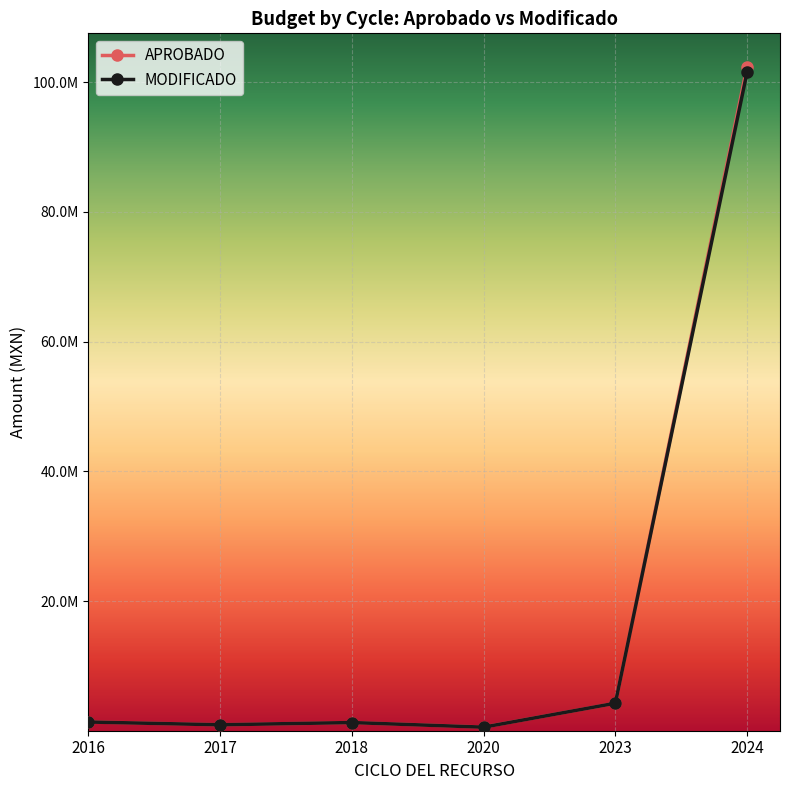

Which series has the largest total across all categories?

APROBADO